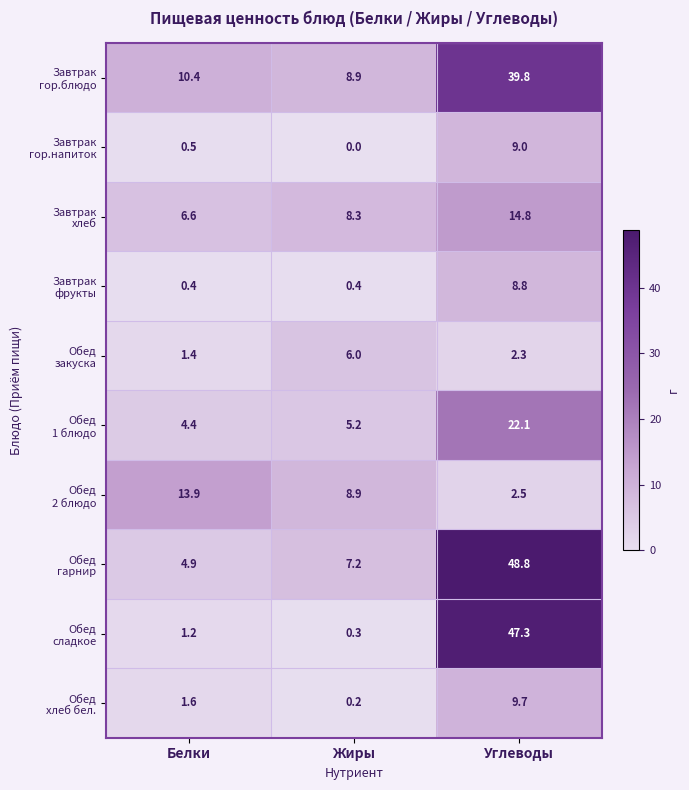

How many distinct data groups are displayed?

10